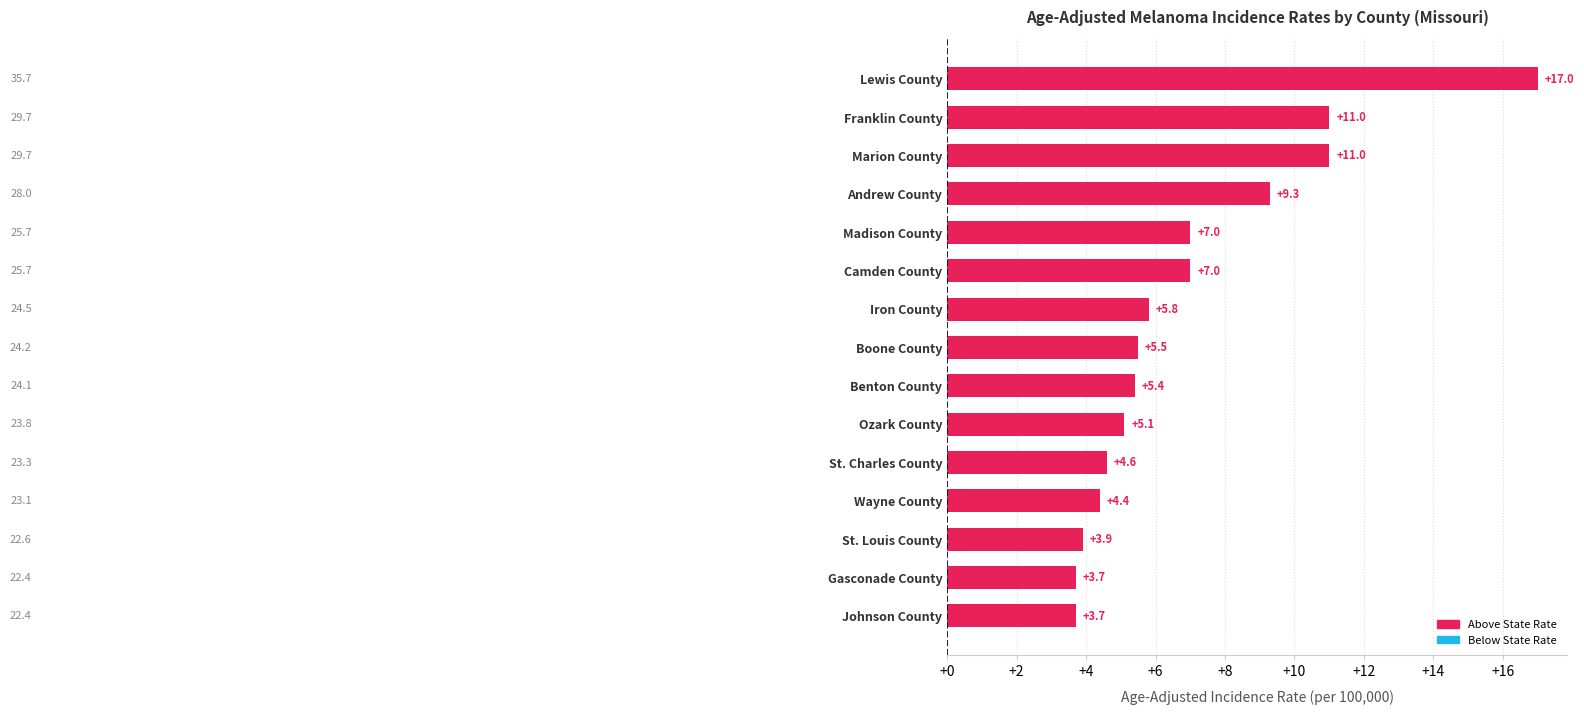

The value at Marion County is 16.2. True or false?

False